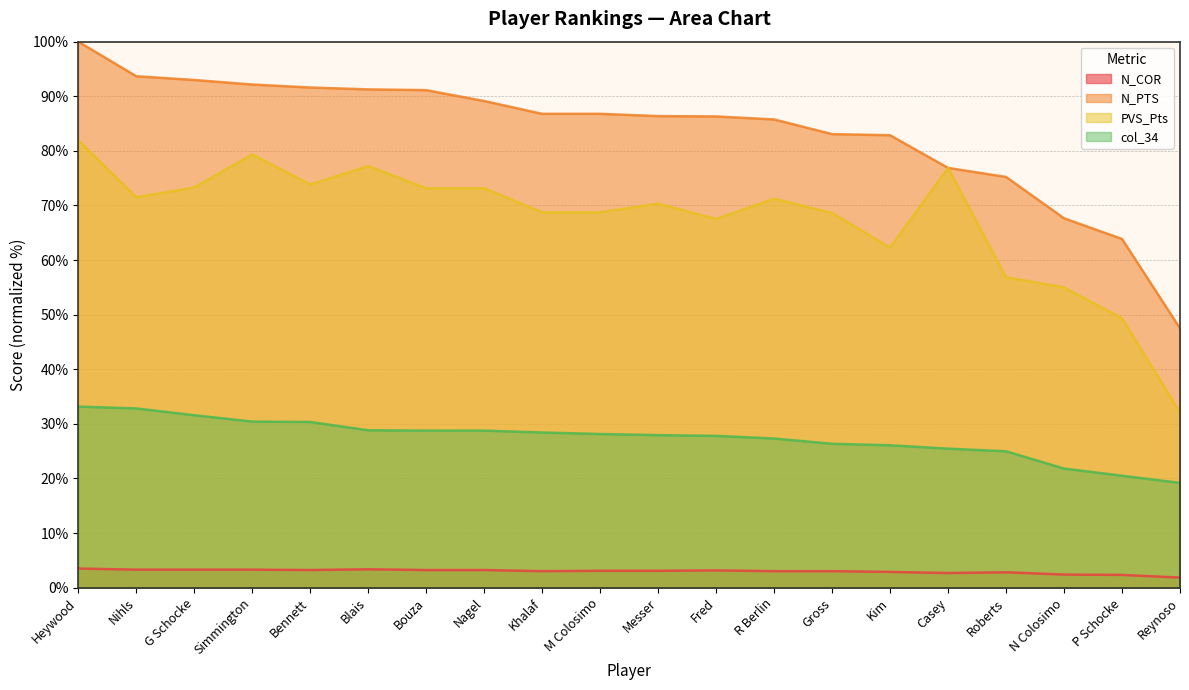

True or false: N_COR and PVS_Pts intersect in this chart.

False